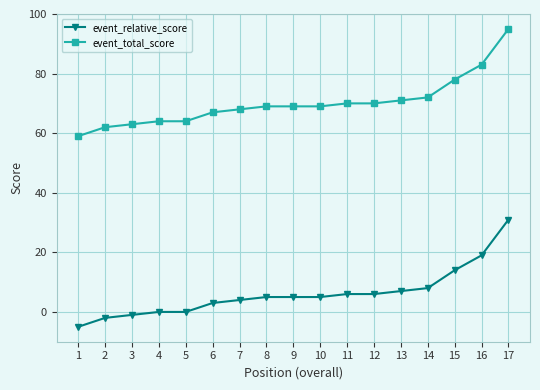

What is the spread (max minus min) of values at 10?

64